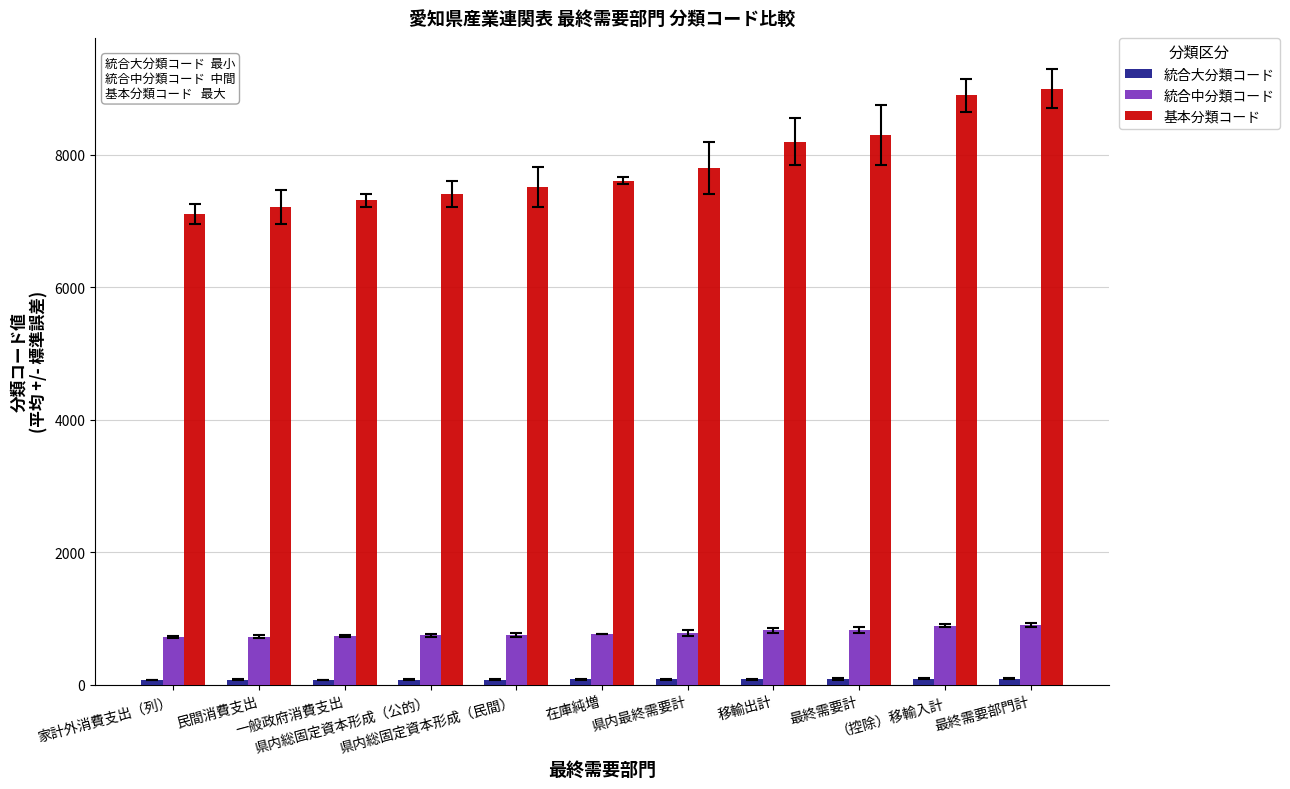

Read the 統合中分類コード value at 移輸出計.

820